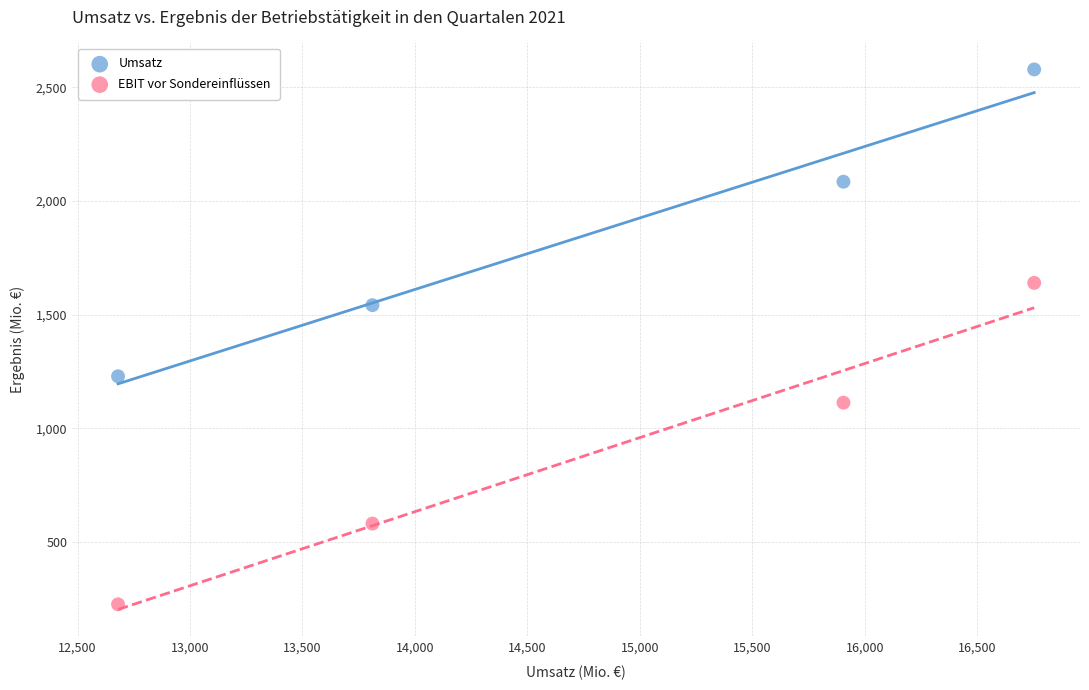

Which series has the largest Y range (max minus min)?

EBIT vor Sondereinflüssen